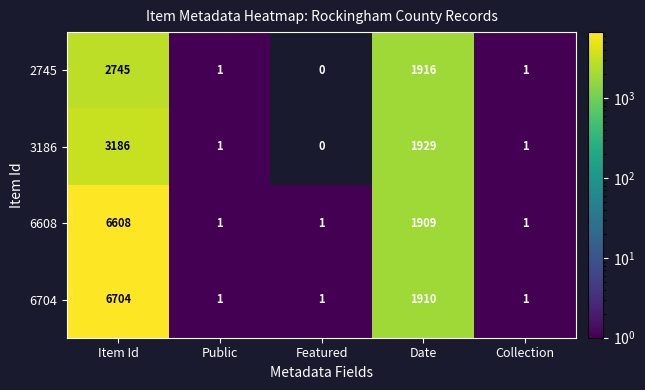

At which label does 6704 reach its peak?

Item Id